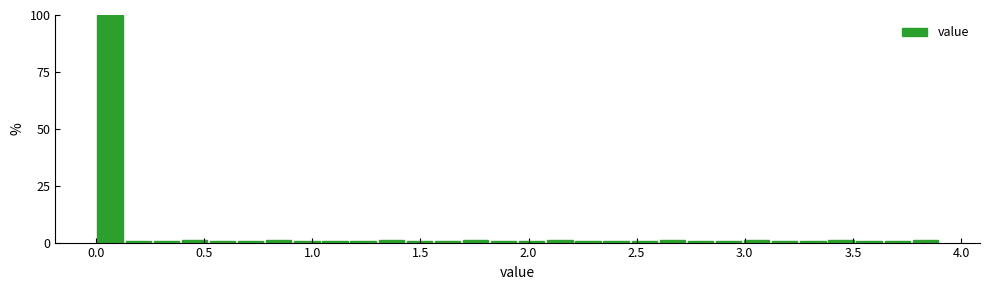

Around what value on the x-axis is the tallest bar? Give the approximate position of its centre, as read against the axis.

0.05